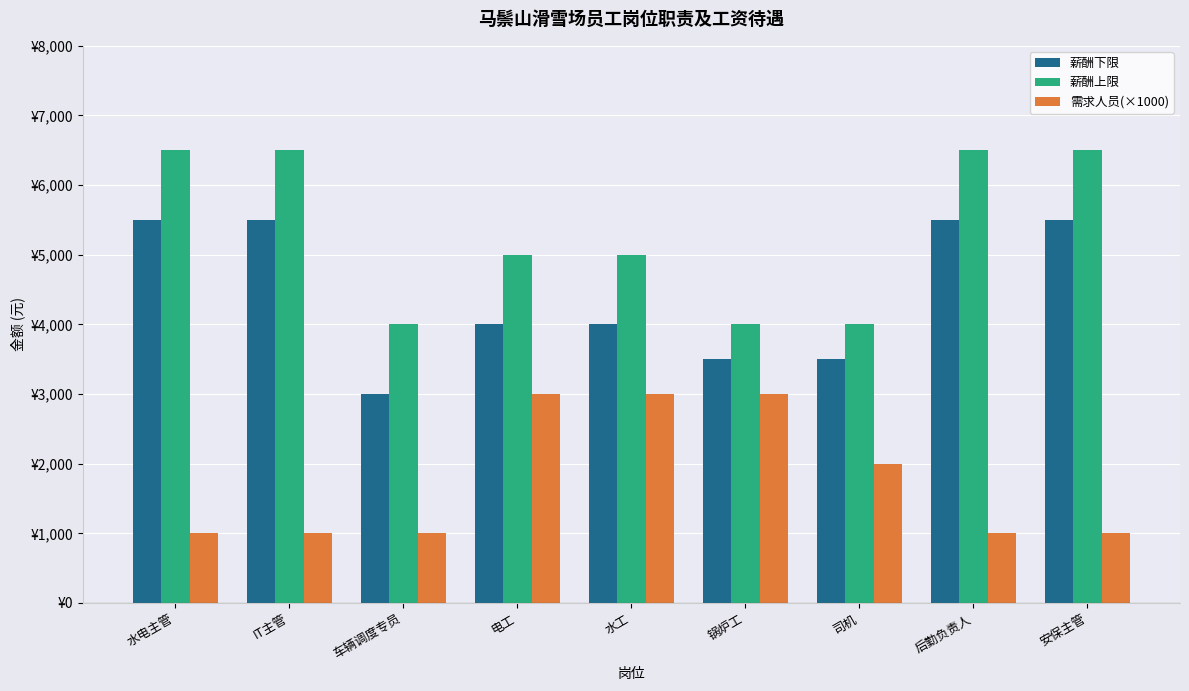

Rank the series by their maximum value, from highest to lowest.

薪酬上限, 薪酬下限, 需求人员(×1000)